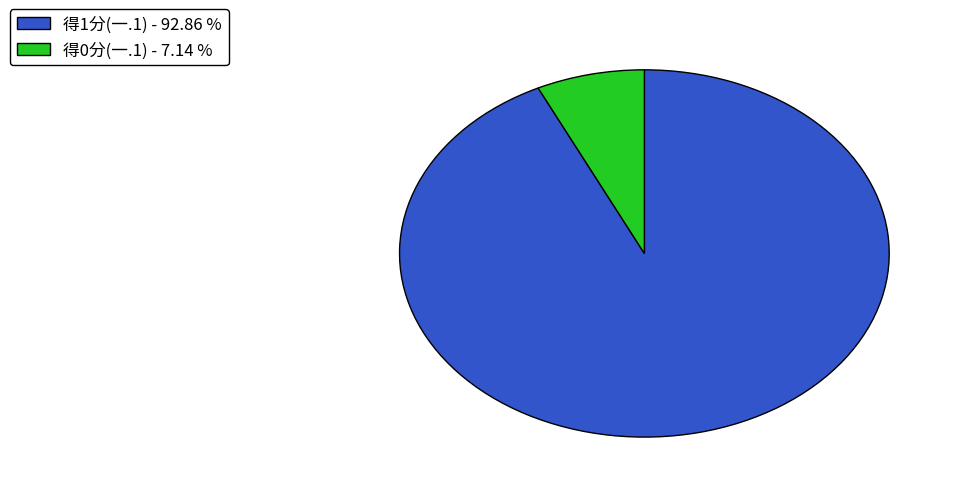

Is there any slice that represents more than half of the pie?

Yes